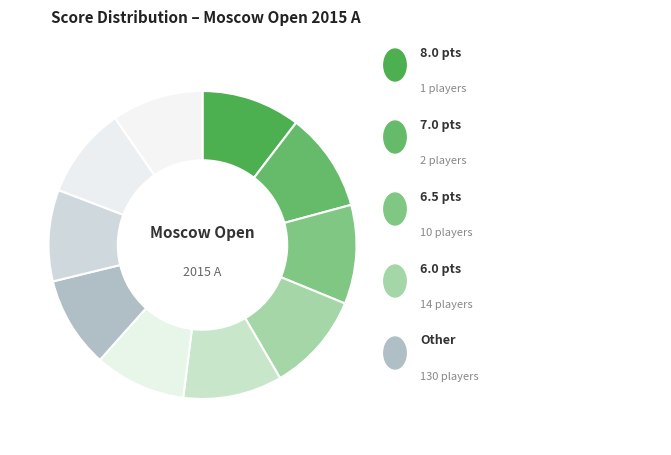

How many segments does this pie chart have?

10